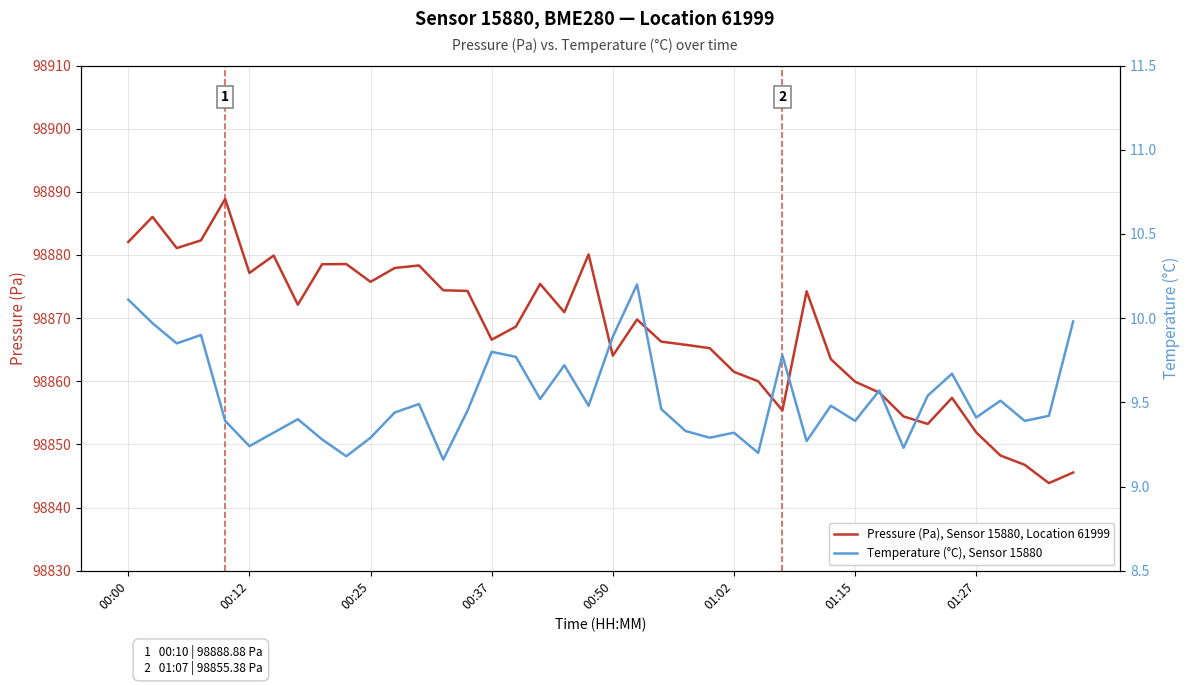

What is the average value of the Temperature (°C), Sensor 15880 series?

9.5